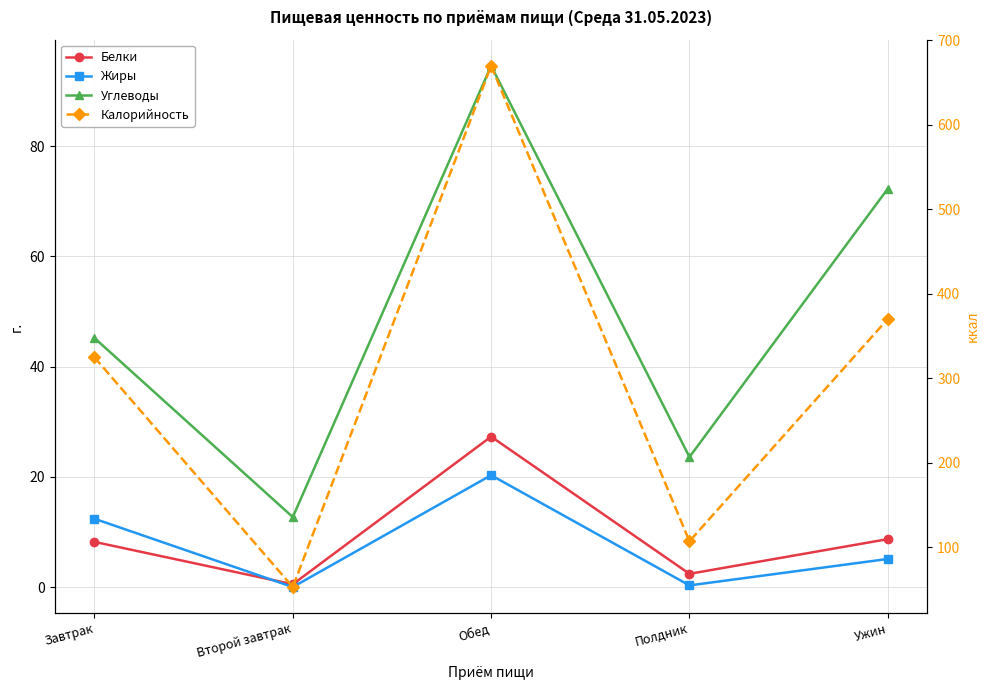

How many data points in Белки are above 8?

3